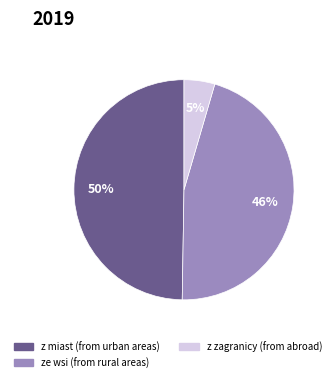

How many slices are in this pie chart?

3